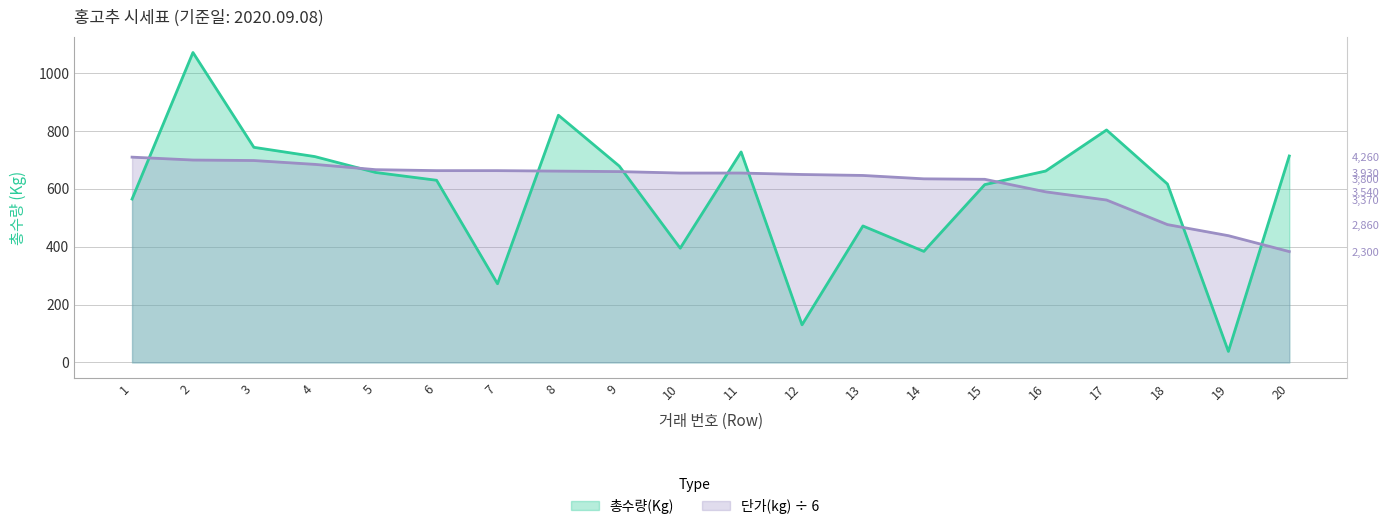

Reading right to left, extract all data points from this chart.

총수량(Kg): 20=714.0	19=38.0	18=617.0	17=804.0	16=662.0	15=615.0	14=384.0	13=472.0	12=130.0	11=728.0	10=395.0	9=679.0	8=855.0	7=272.0	6=630.0	5=657.0	4=712.0	3=744.0	2=1072.0	1=565.0
단가(kg): 20=383.3	19=438.3	18=476.7	17=561.7	16=590.0	15=633.3	14=635.0	13=646.7	12=650.0	11=655.0	10=655.0	9=660.0	8=661.7	7=663.3	6=663.3	5=666.7	4=685.0	3=698.3	2=700.0	1=710.0